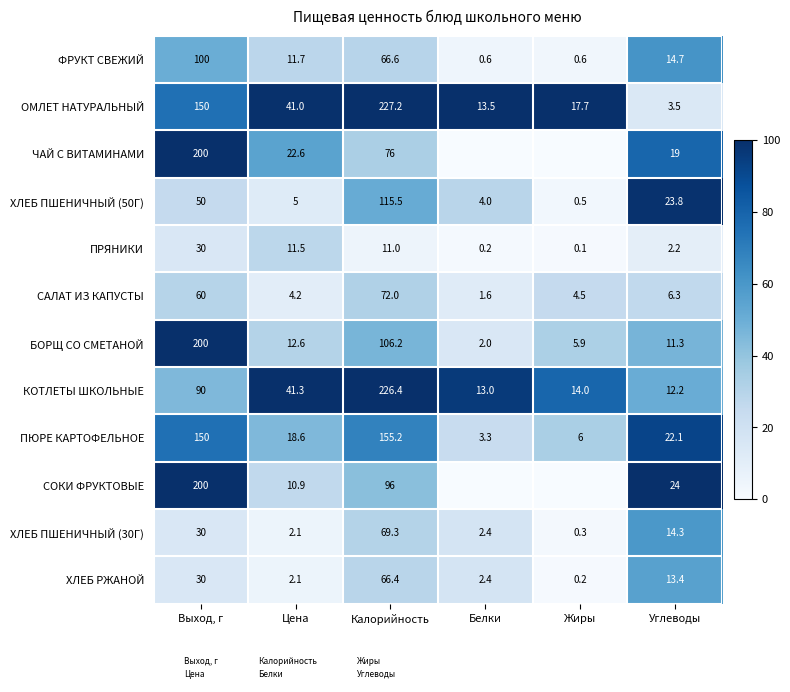

What is the spread (max minus min) of values at Калорийность?

216.2